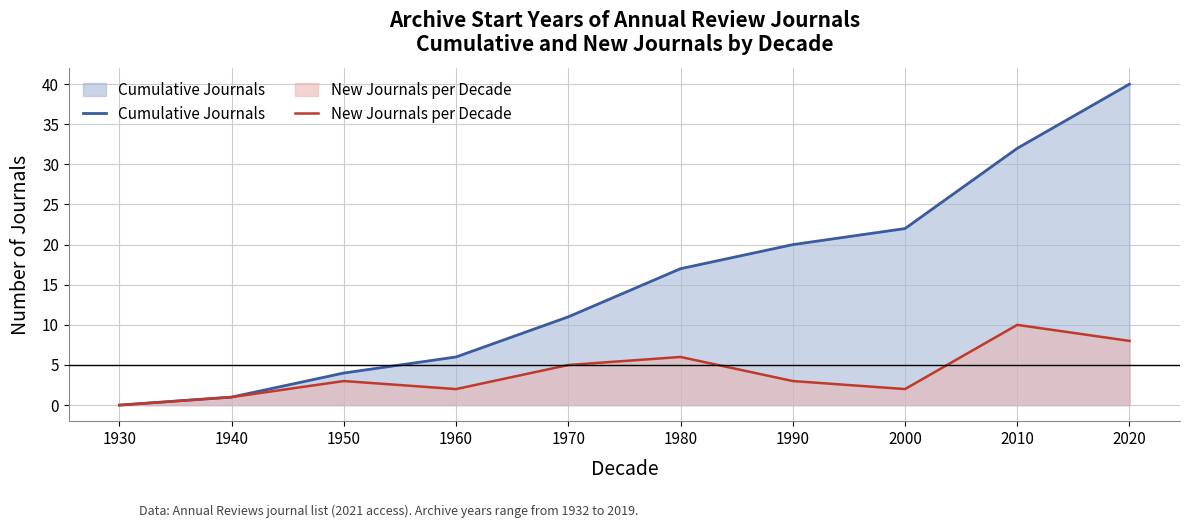

Which series has the widest spread of values?

Cumulative Journals